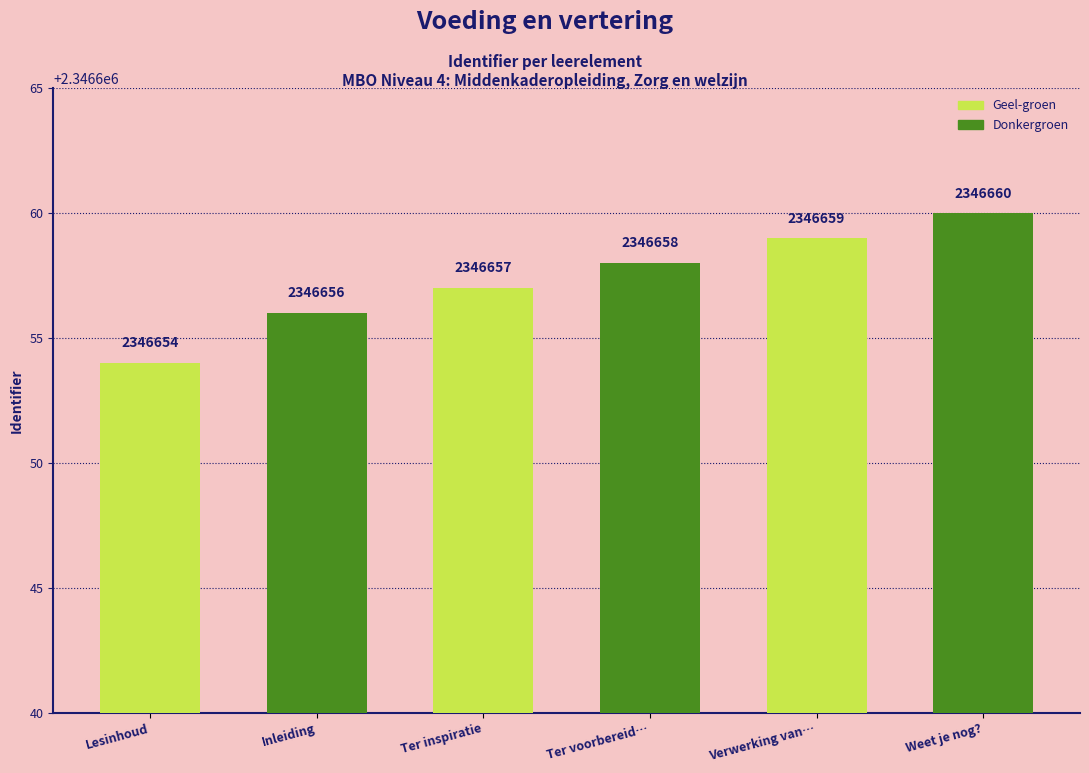

At which label is the value closest to 2346657?

Ter inspiratie